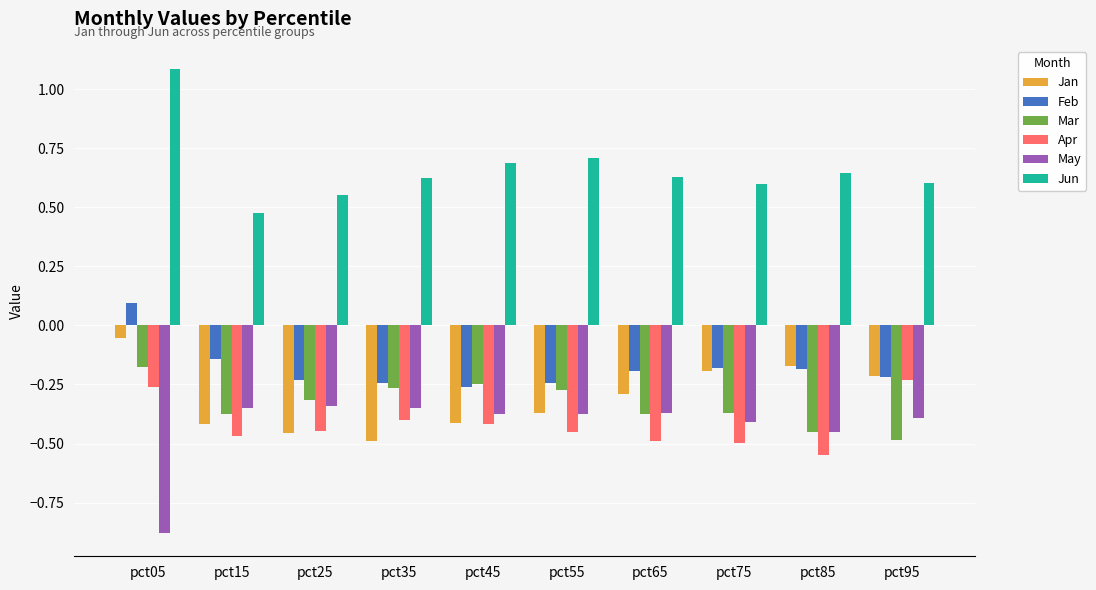

What is the total value across all series at pct35?

-1.1